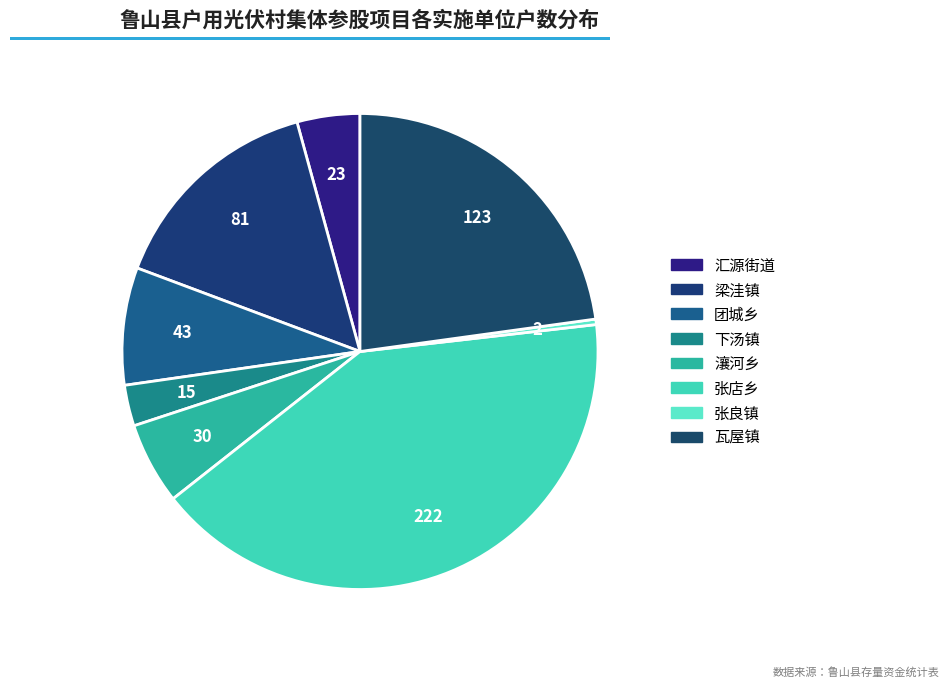

Which slice is the smallest?

张良镇